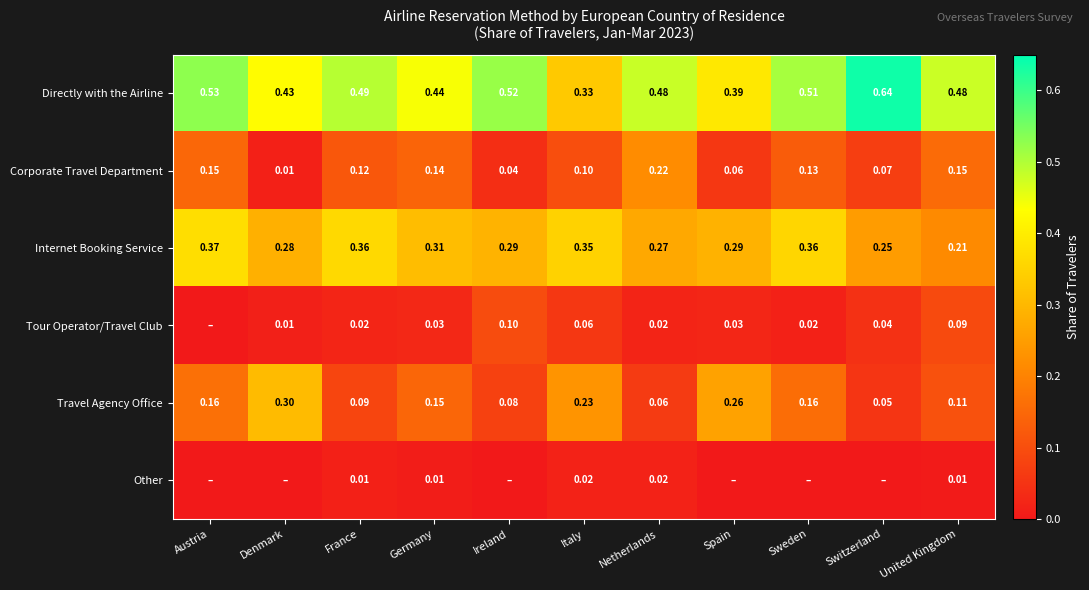

The value of Tour Operator/Travel Club at Ireland is 0.1. True or false?

True